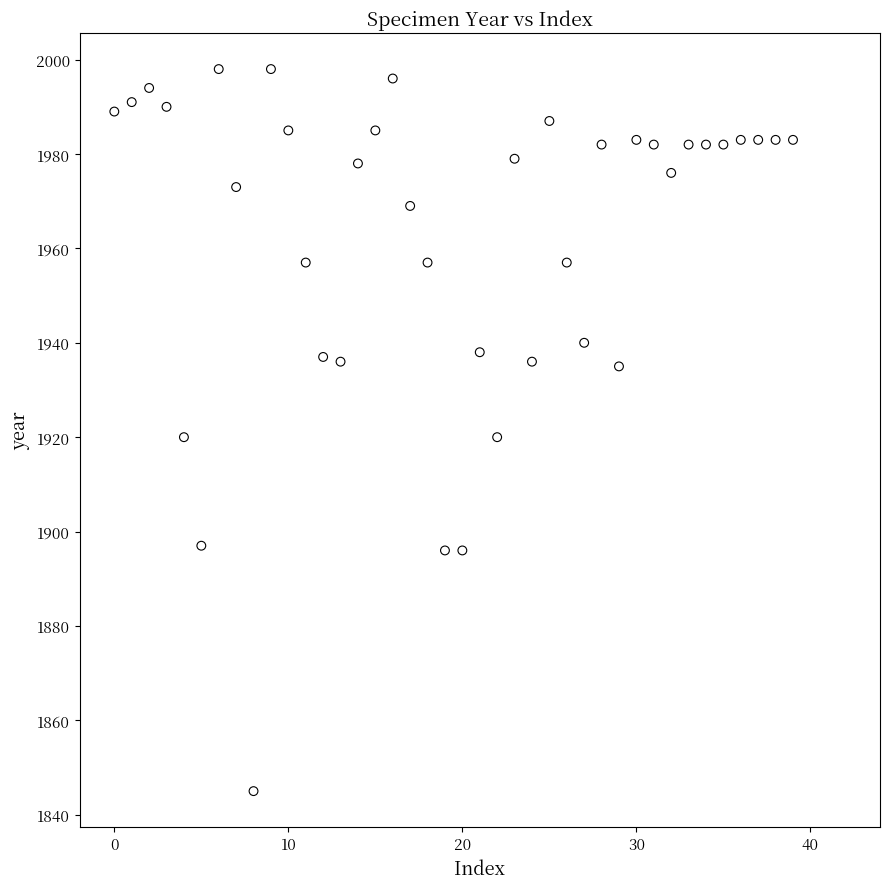

What is the range of Y values (max minus min)?

153